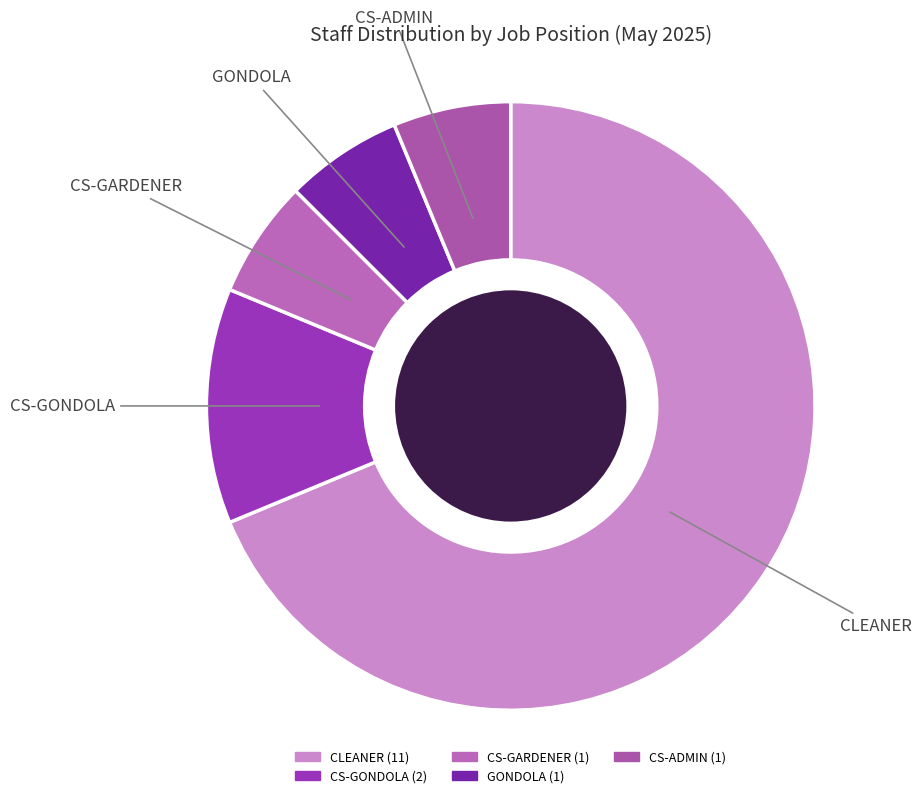

True or false: CS-GARDENER accounts for 1% of the total.

False